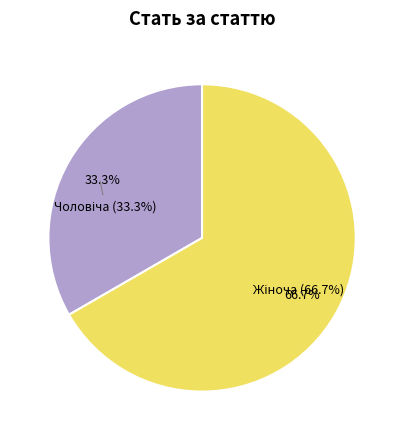

Which category has the biggest portion of the pie?

Жіноча